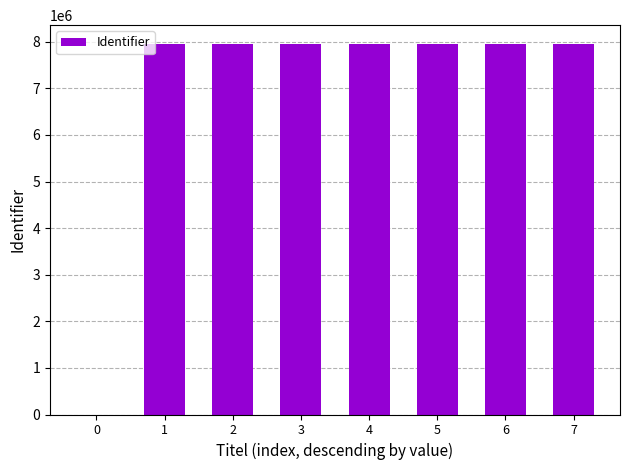

The value at 5 is 7958022. True or false?

True